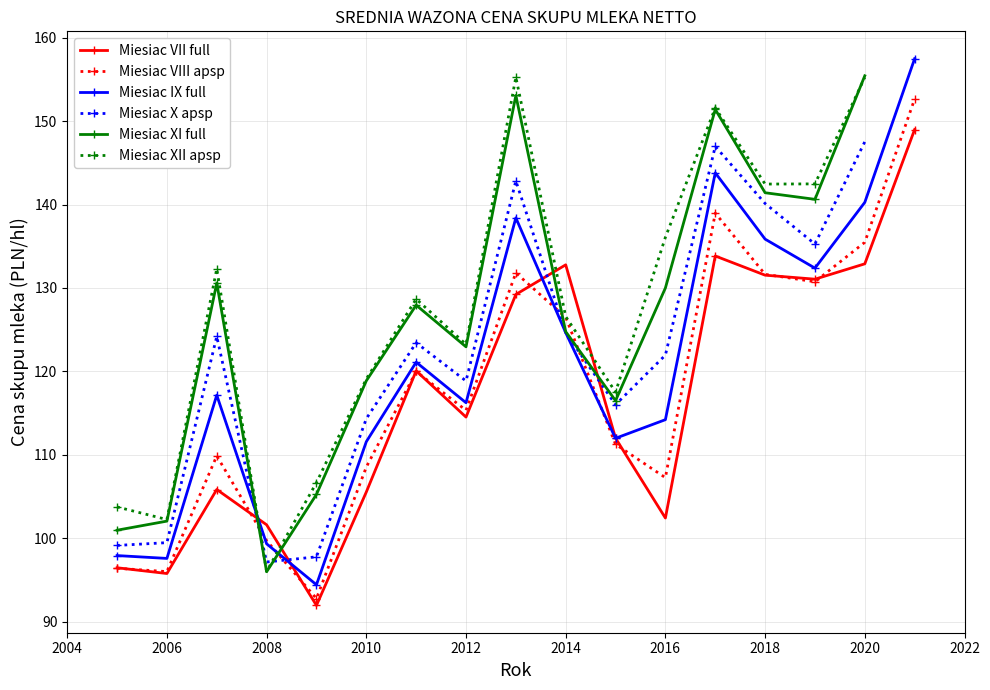

True or false: Miesiac VII full has a value of 132.8 at 2014.

True